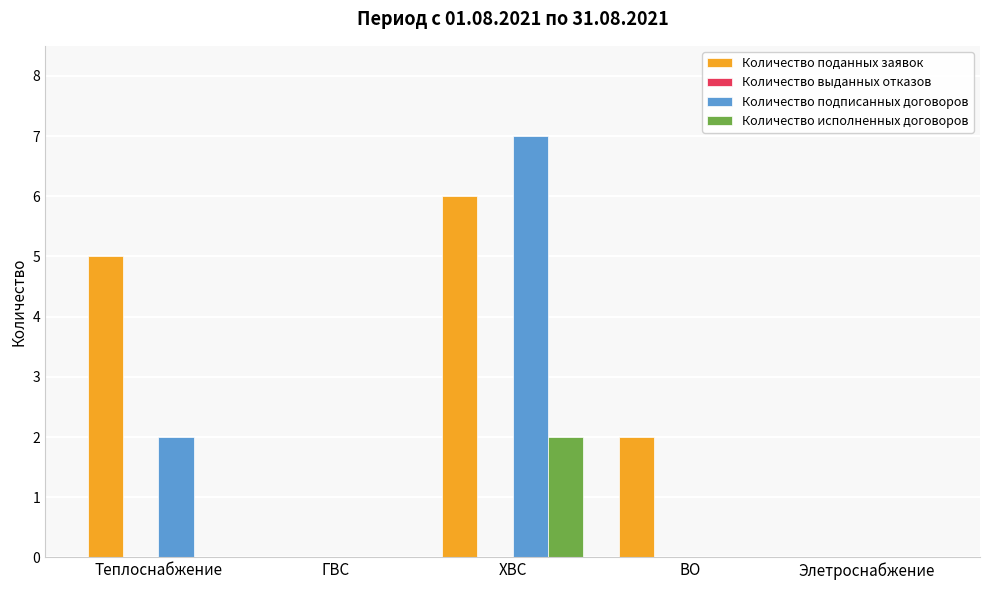

Which category has the highest value across all series?

ХВС